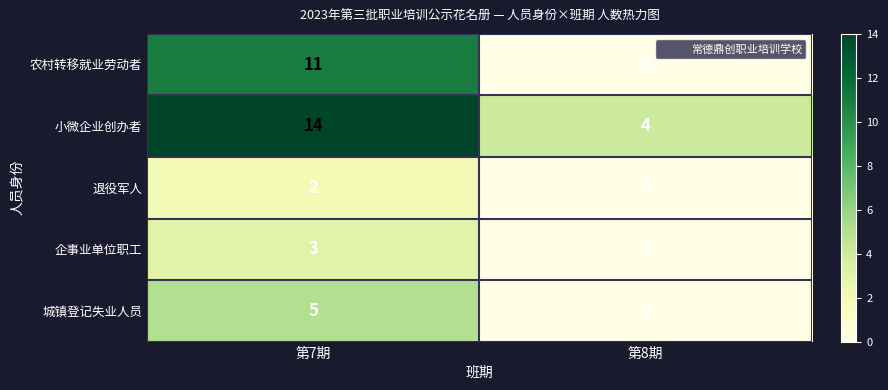

What is the sum of the 城镇登记失业人员 values at 第8期 and 第7期?

5